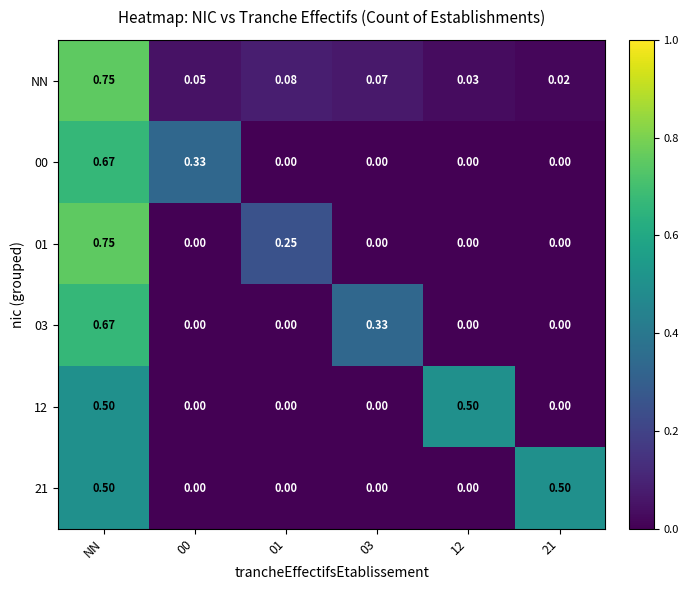

Is the value of NN at 01 greater than the value of 03 at 12?

Yes